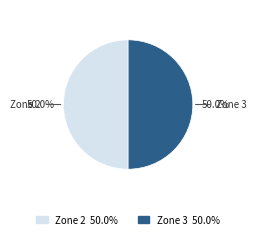

What is the ratio of the value at Zone 2 to the value at Zone 3?

1.0